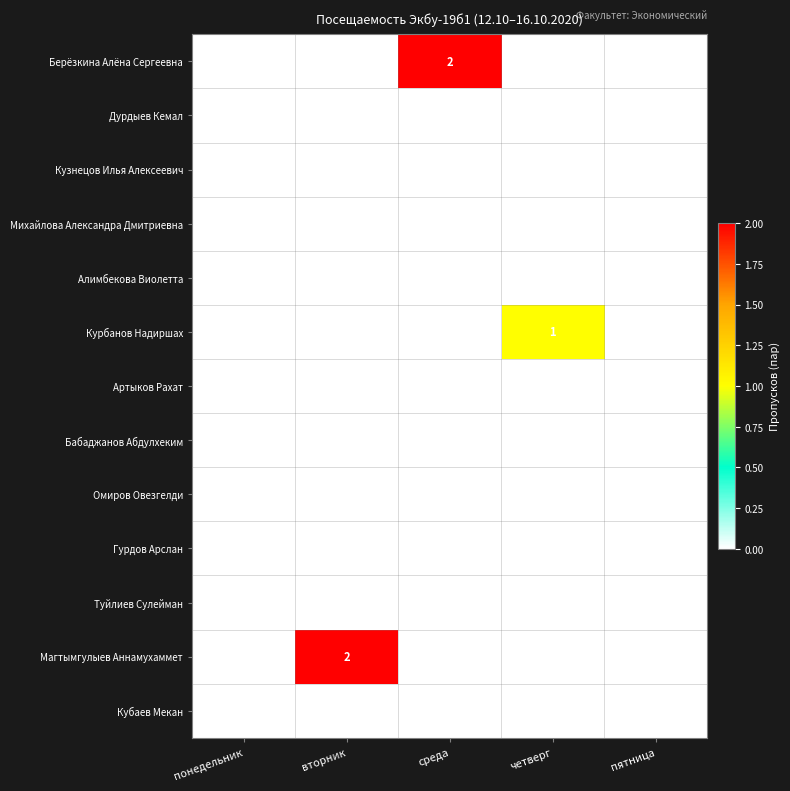

True or false: Алимбекова Виолетта has a value of 0 at понедельник.

True